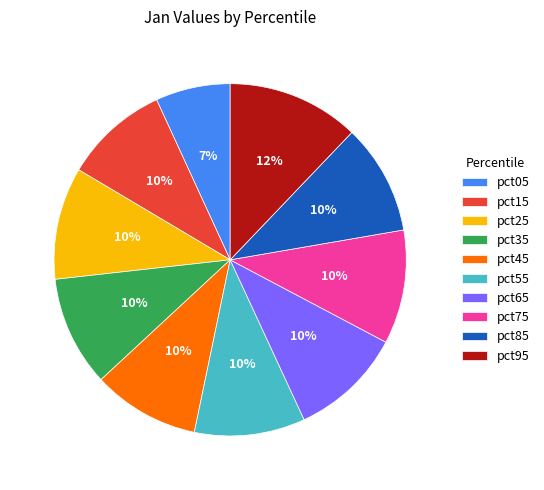

Does any single category account for the majority?

No